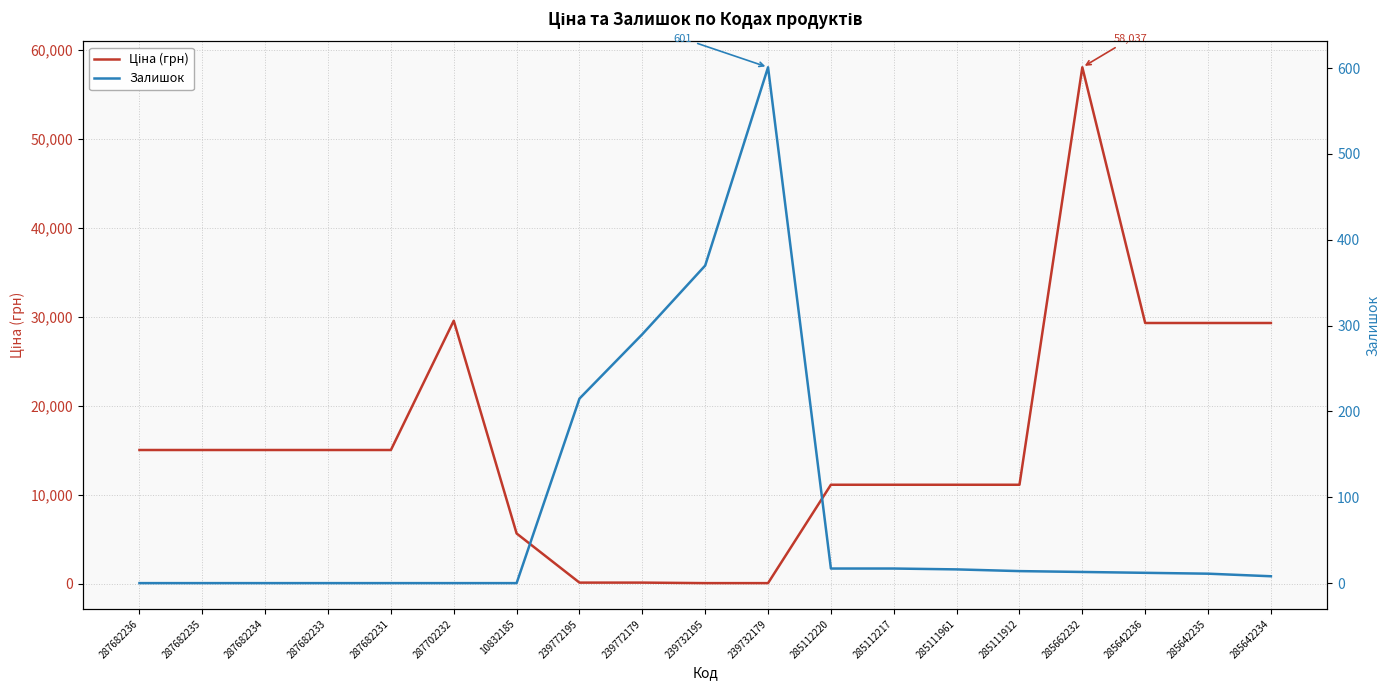

At how many categories does at least one series exceed 57121?

1